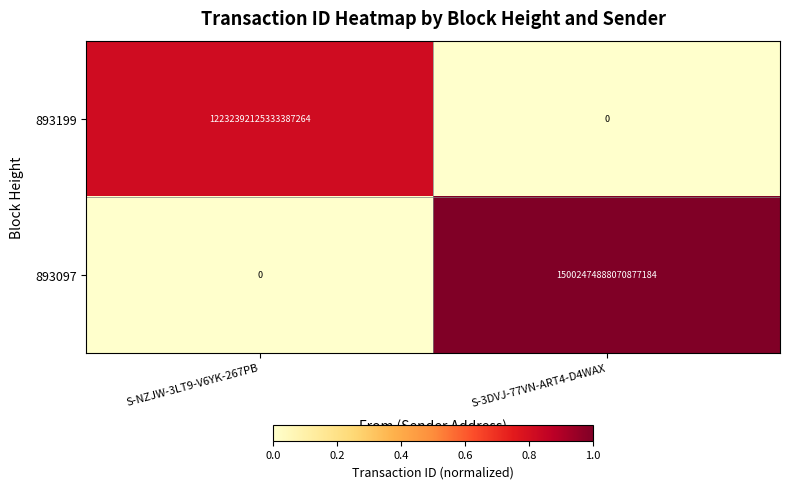

List the series in order of their overall mean, highest first.

893097, 893199